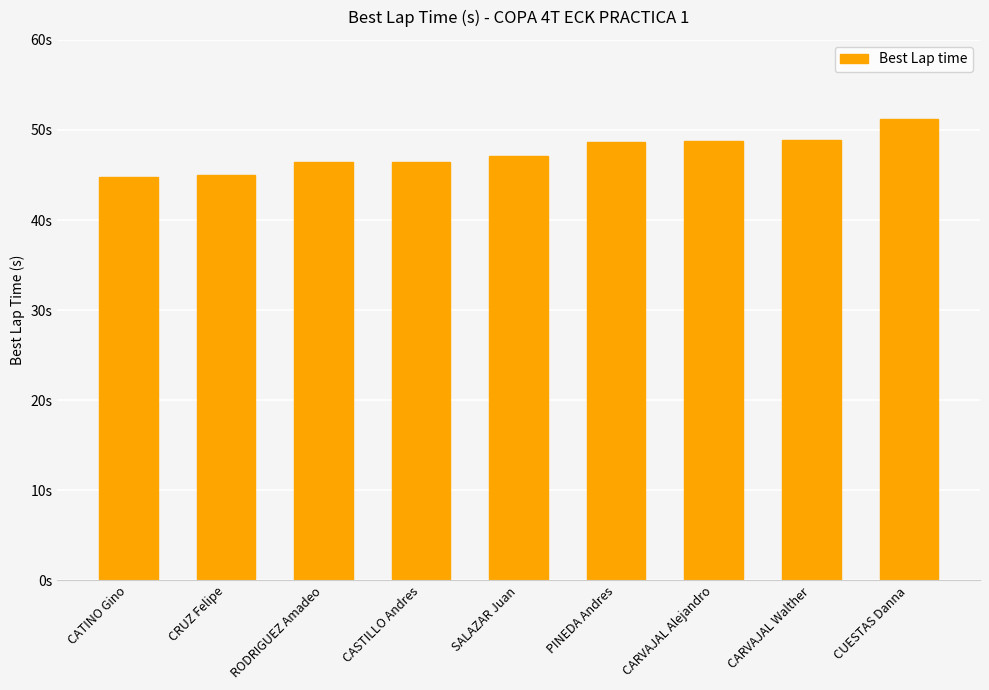

Reading left to right, list all the values displayed in this chart.

44.8	45.0	46.5	46.5	47.1	48.6	48.8	48.9	51.2